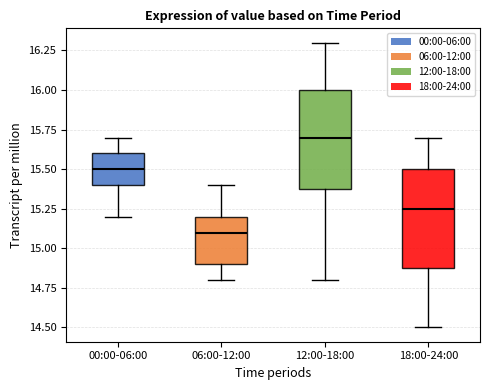

Reading left to right, read every box against the y-axis: the position of its median line, the range the box covers, and the ends of its whiskers. The values are not printed on the chart, so give them approximately, as read against the axis.

00:00-06:00: median 15.50, box 15.40 to 15.60, whiskers 15.20 to 15.70
06:00-12:00: median 15.10, box 14.90 to 15.20, whiskers 14.80 to 15.40
12:00-18:00: median 15.70, box 15.40 to 16.00, whiskers 14.80 to 16.30
18:00-24:00: median 15.25, box 14.90 to 15.50, whiskers 14.50 to 15.70